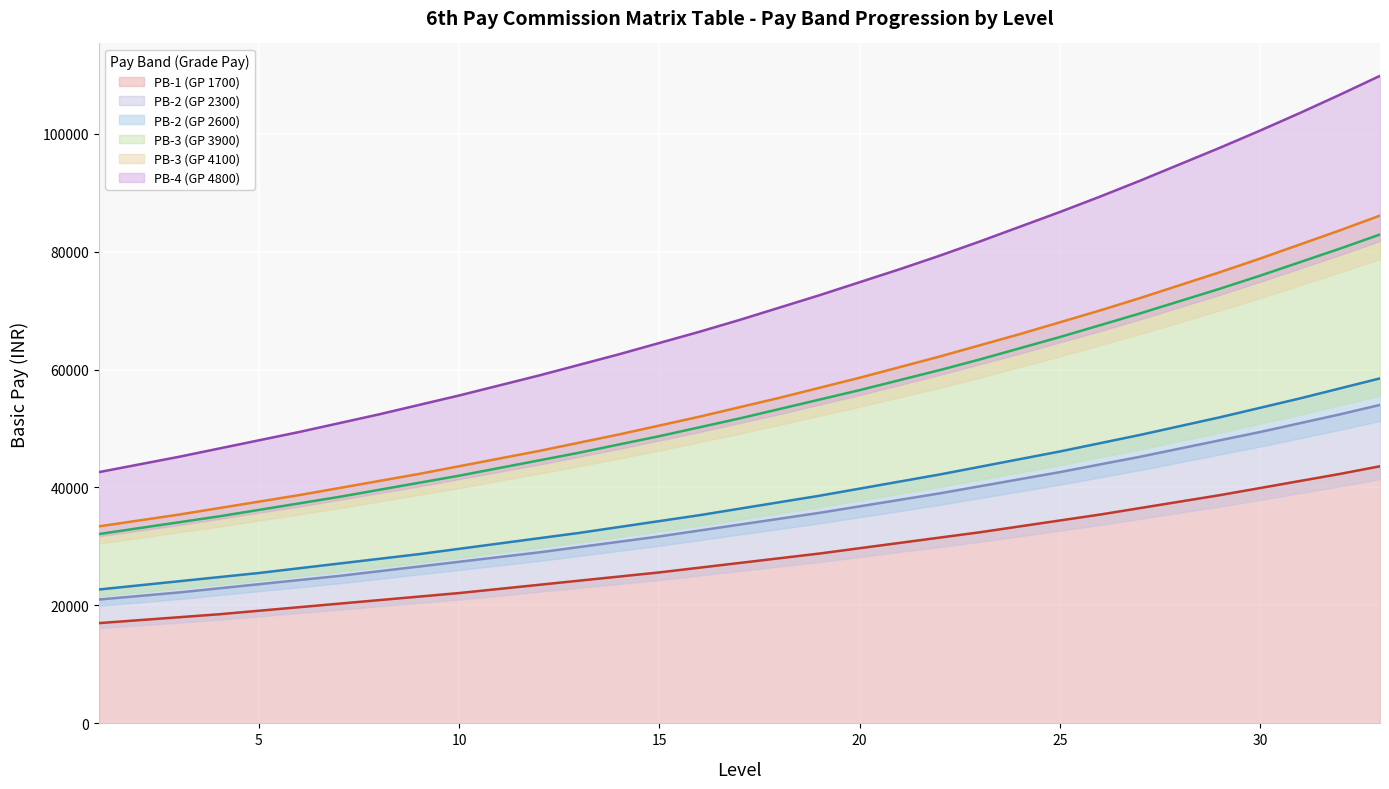

What is the sum of the PB-3 (GP 3900) values at 28 and 2?

104700